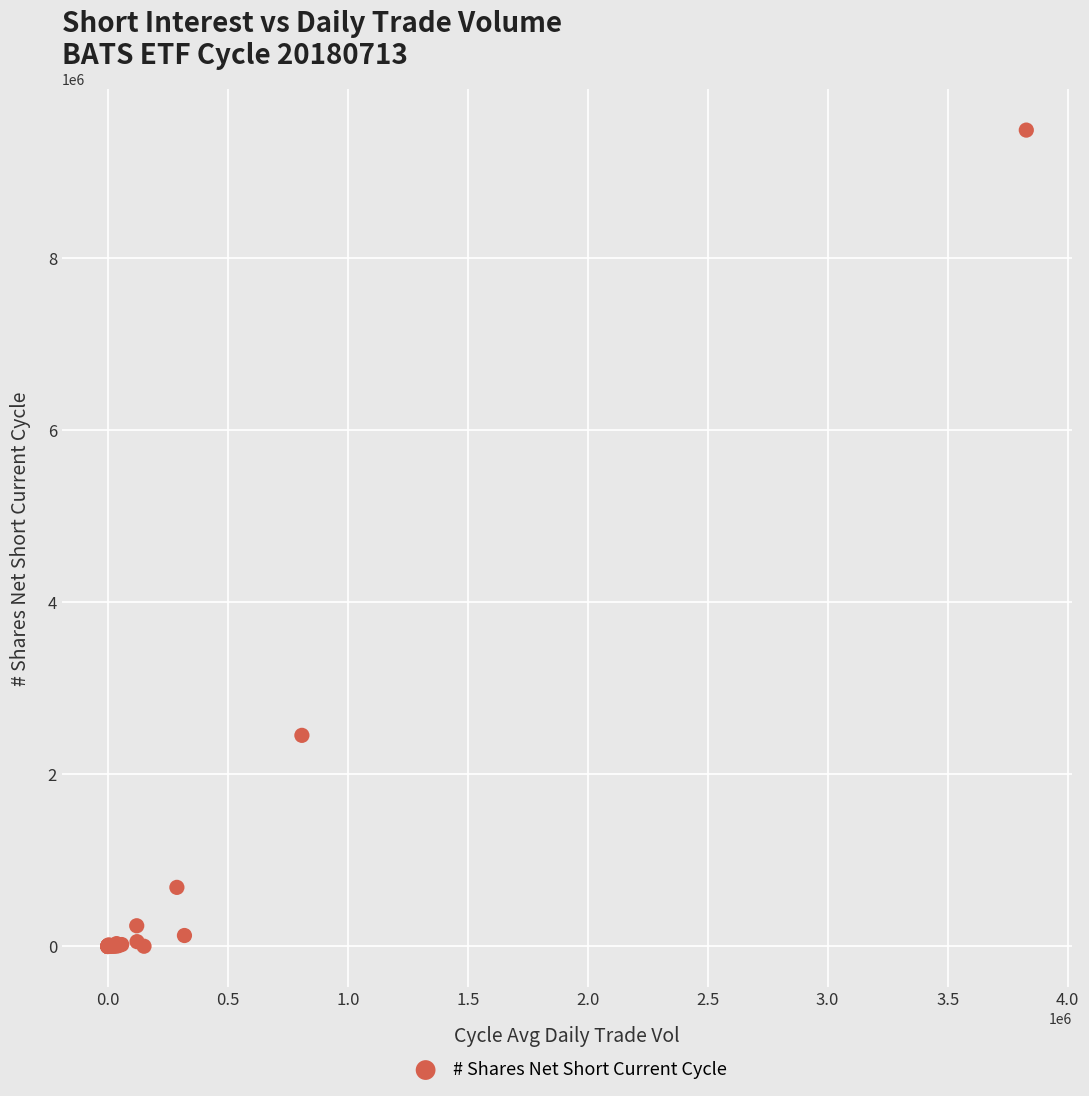

What Y value in the scatter plot is closest to 4745163?

2454099